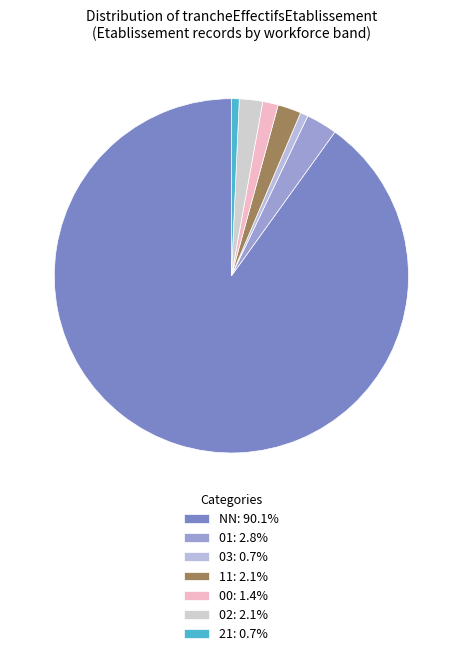

How many slices are in this pie chart?

7